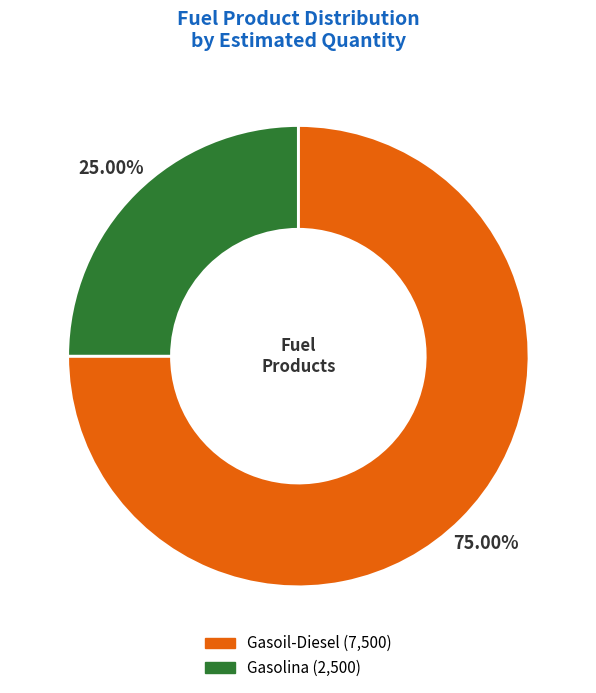

Does Gasoil-Diesel account for over 50% of the chart?

Yes